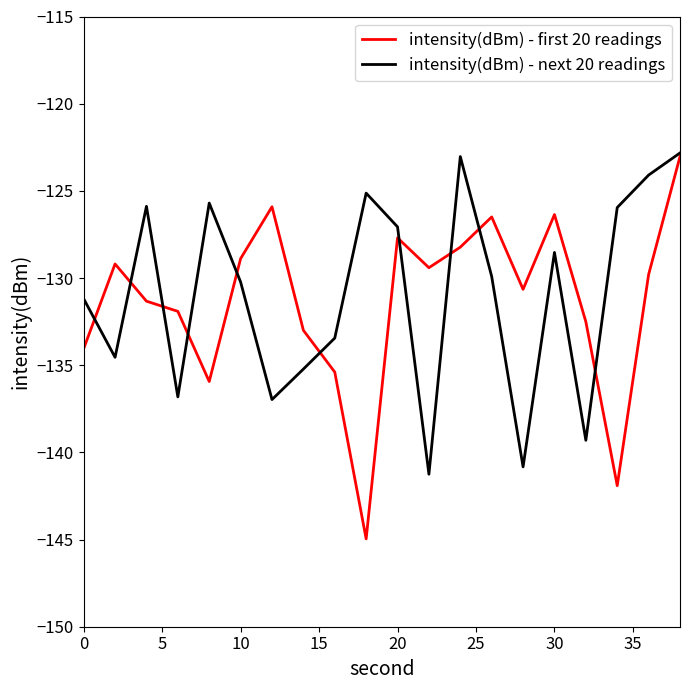

What is the minimum value shown in the chart?

-145.0